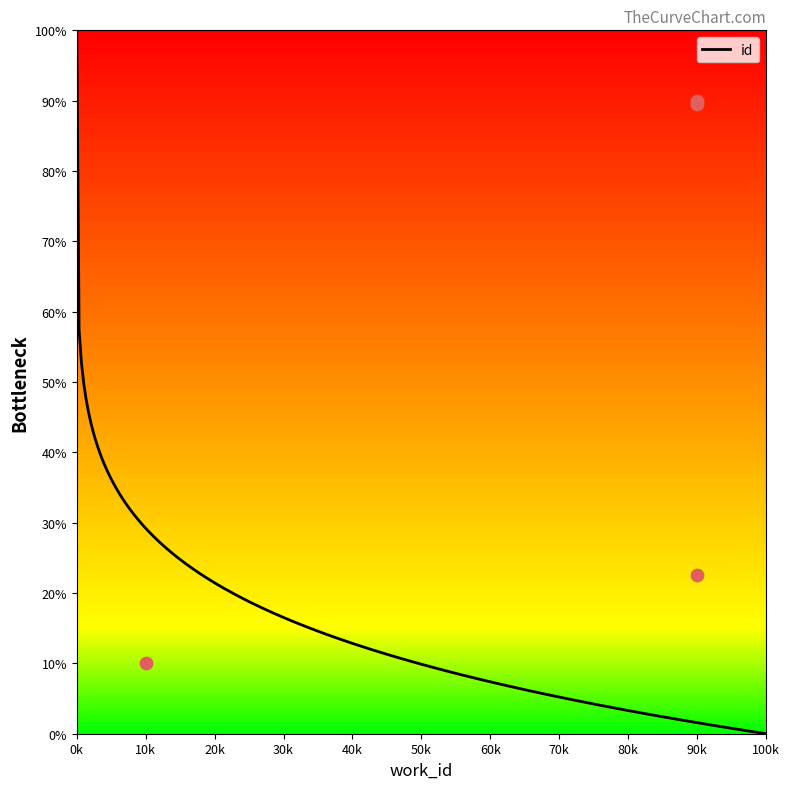

What is the maximum value for id?

100.0